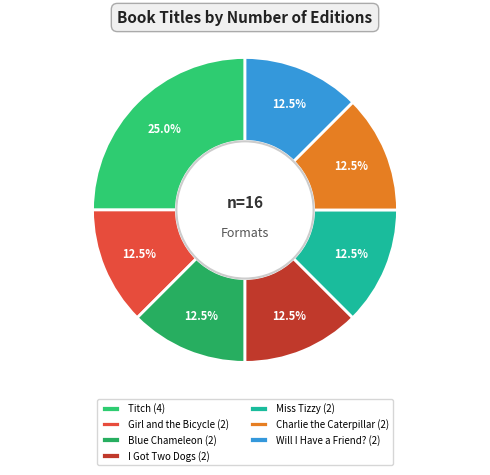

What is the ratio of the value at Charlie the Caterpillar to the value at I Got Two Dogs?

1.0